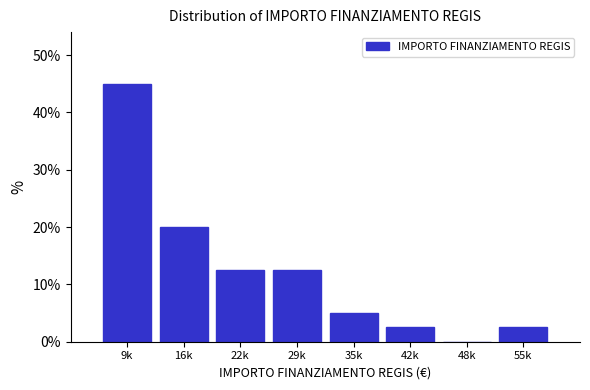

Reading left to right, list all the values displayed in this chart.

9k=45.0	16k=20.0	22k=12.5	29k=12.5	35k=5.0	42k=2.5	48k=0.0	55k=2.5